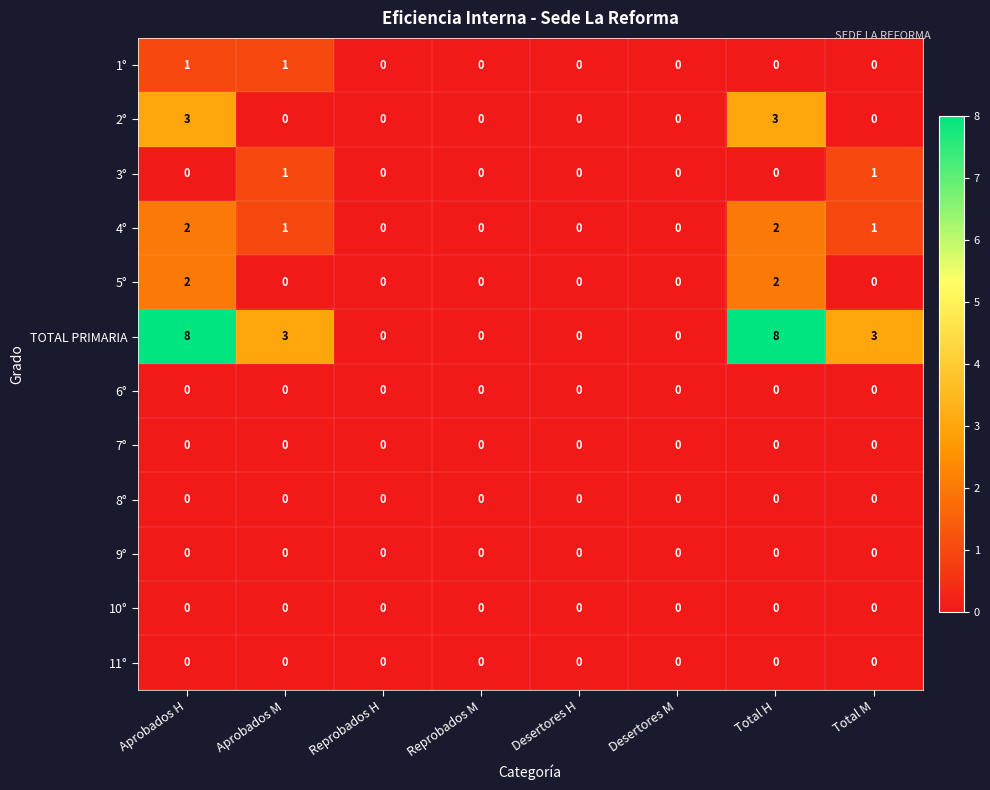

Which series has the largest total across all categories?

TOTAL PRIMARIA